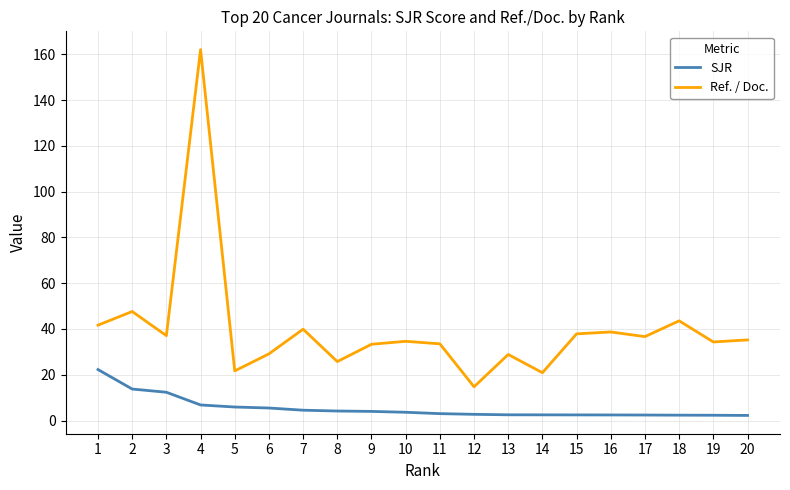

True or false: SJR and Ref. / Doc. cross at least once.

False